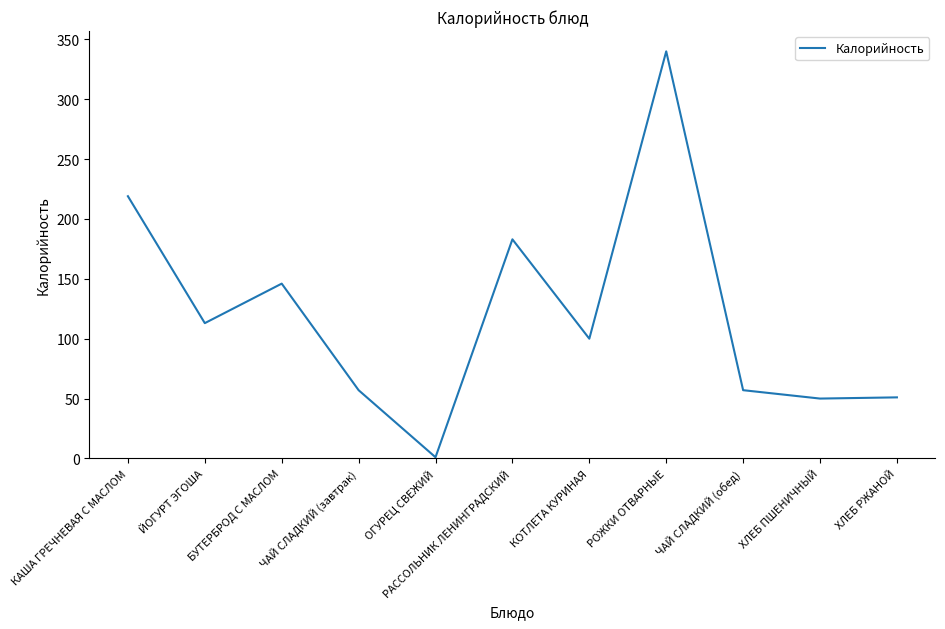

What position from the left is ХЛЕБ ПШЕНИЧНЫЙ?

10